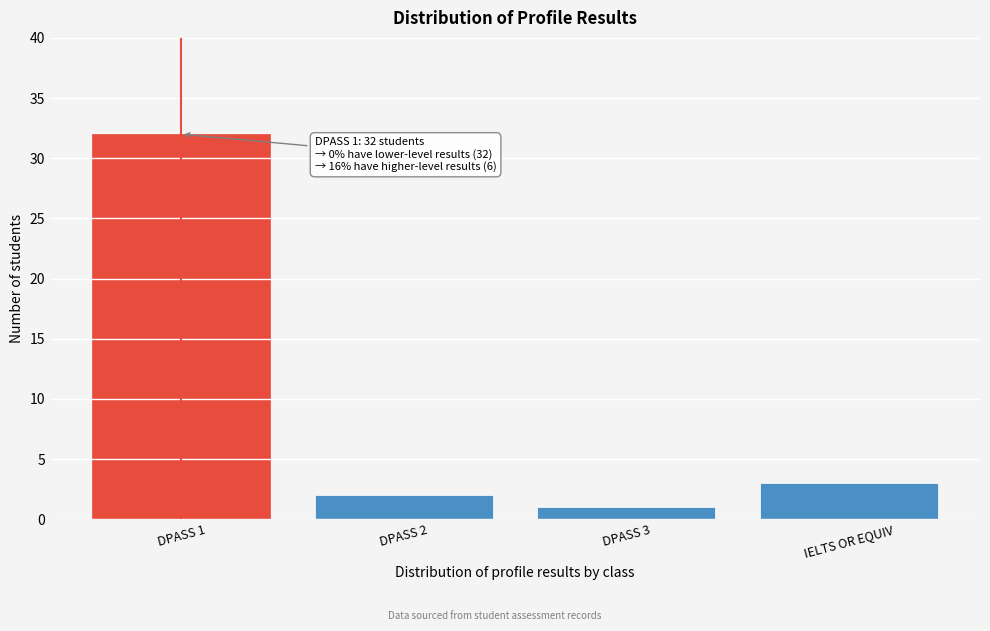

Reading left to right, what are all the values shown in this chart?

32	2	1	3